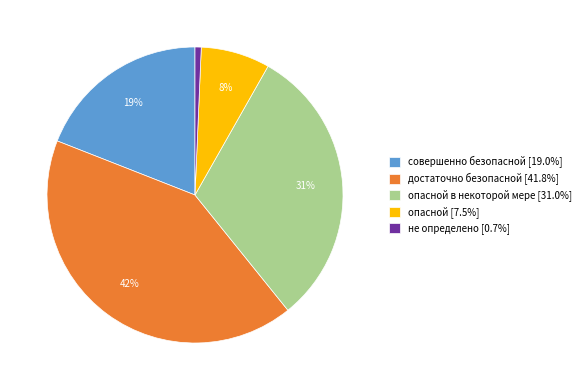

Is there a majority slice in this chart?

No